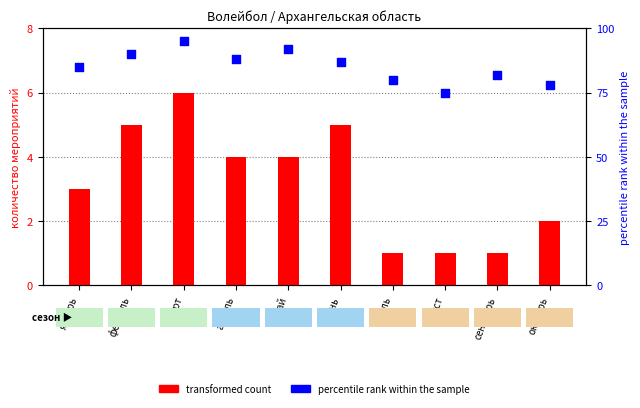

What are all the series names shown in the legend?

transformed count, percentile rank within the sample